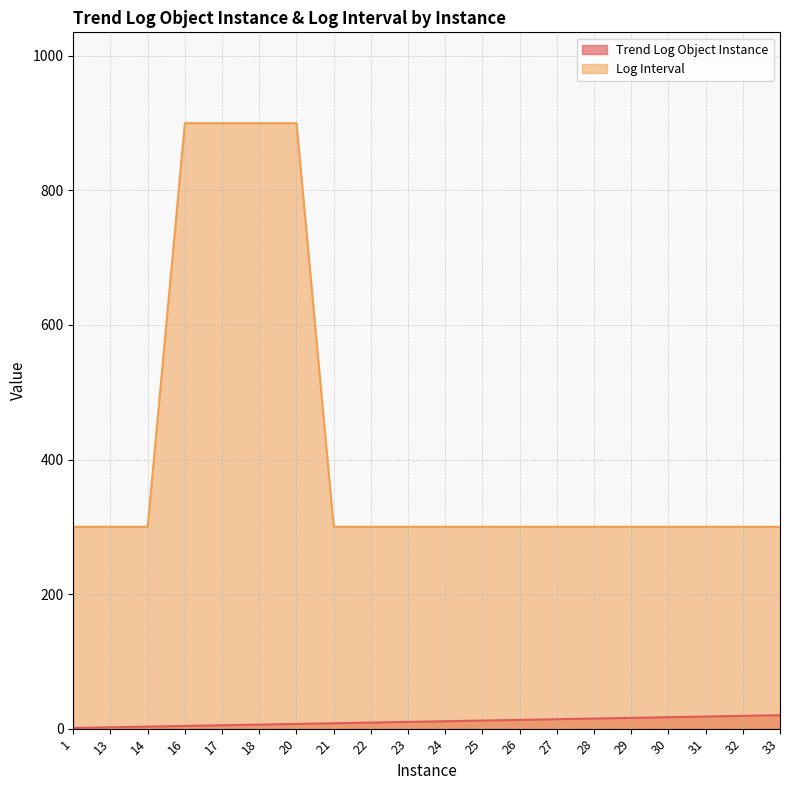

True or false: Trend Log Object Instance has more than 0 interior local peaks.

False